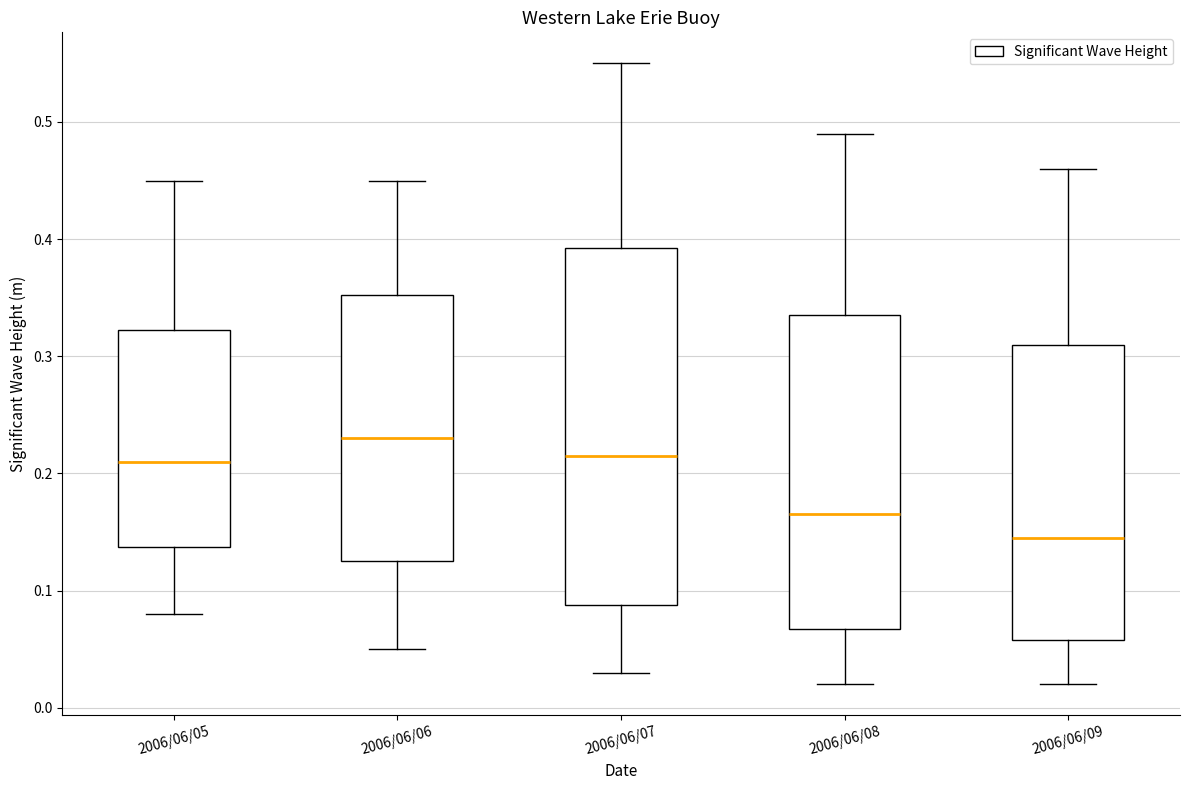

Reading left to right, read every box against the y-axis: the position of its median line, the range the box covers, and the ends of its whiskers. The values are not printed on the chart, so give them approximately, as read against the axis.

2006/06/05: median 0.21, box 0.14 to 0.32, whiskers 0.08 to 0.45
2006/06/06: median 0.23, box 0.13 to 0.35, whiskers 0.05 to 0.45
2006/06/07: median 0.22, box 0.09 to 0.39, whiskers 0.03 to 0.55
2006/06/08: median 0.17, box 0.07 to 0.34, whiskers 0.02 to 0.49
2006/06/09: median 0.15, box 0.06 to 0.31, whiskers 0.02 to 0.46